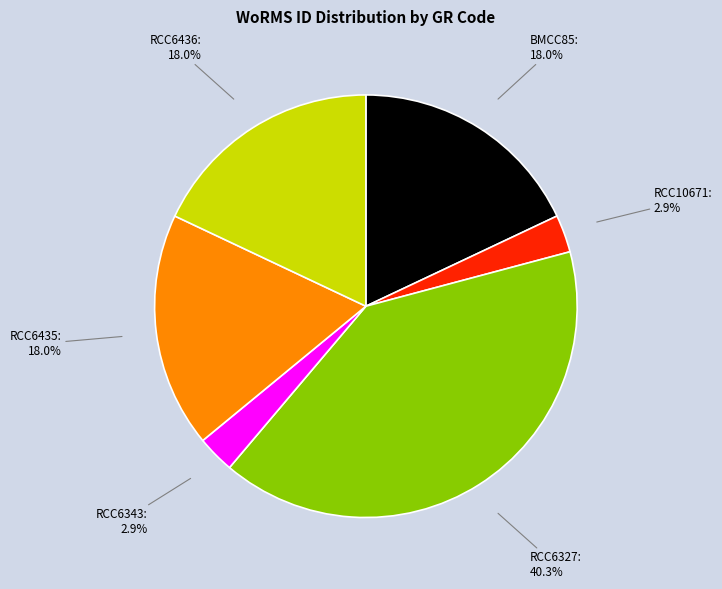

What percentage is NOT represented by RCC6327?

59.7%